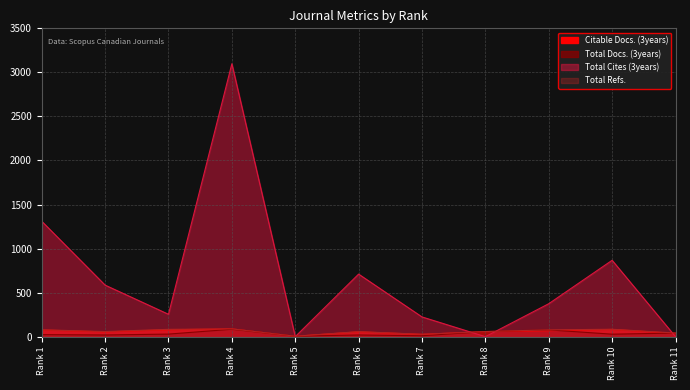

Between Rank 7 and Rank 9, which series saw the biggest shift?

Total Cites (3years)